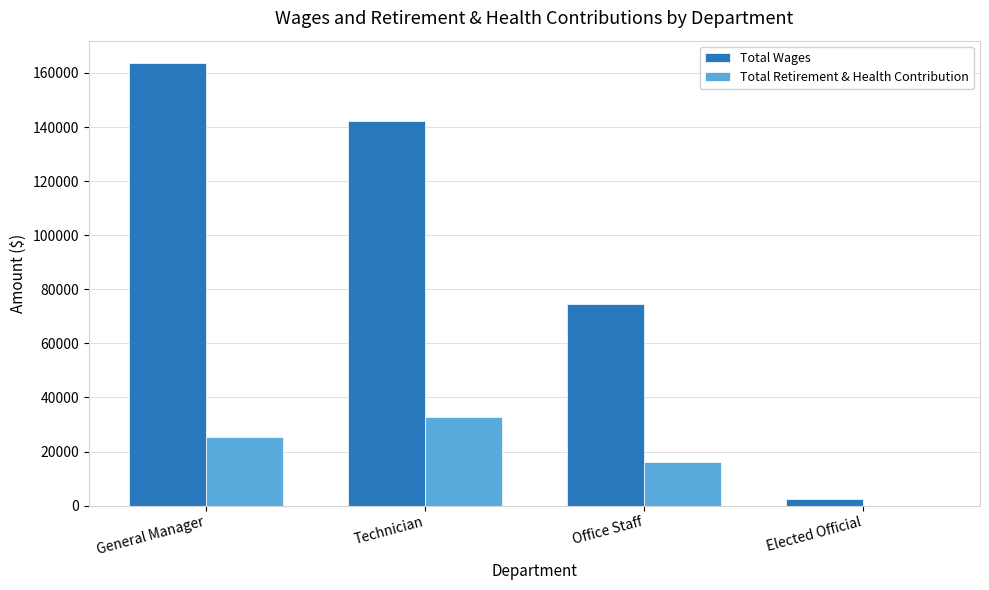

Count the number of data series in this chart.

2